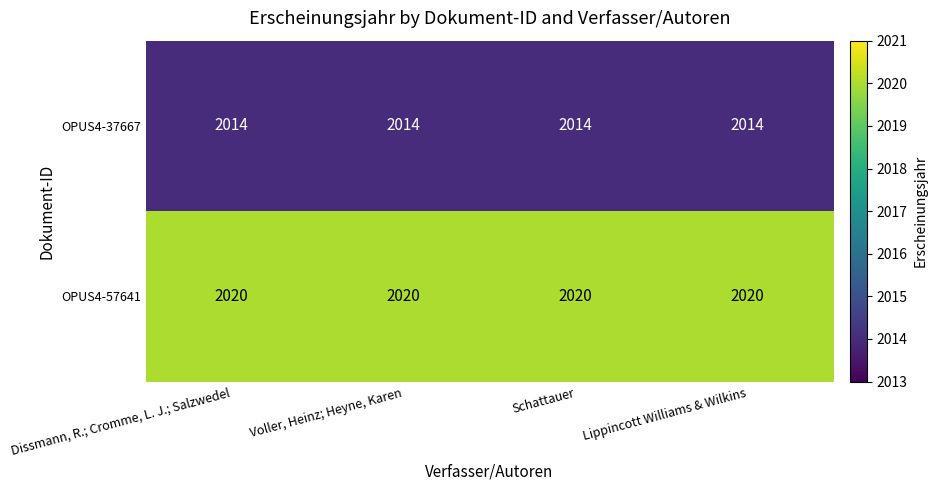

At Voller, Heinz; Heyne, Karen, list the series in order from largest to smallest.

OPUS4-57641, OPUS4-37667